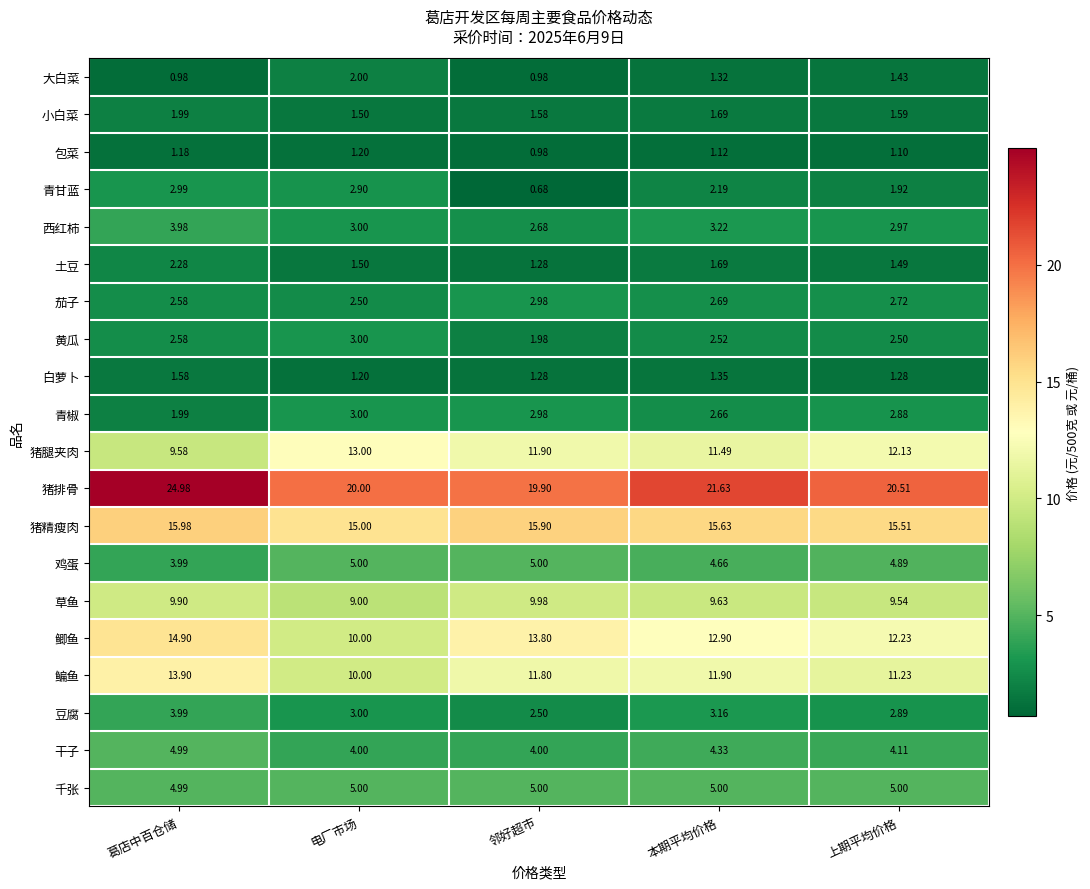

Which series has the largest range (max minus min)?

猪排骨